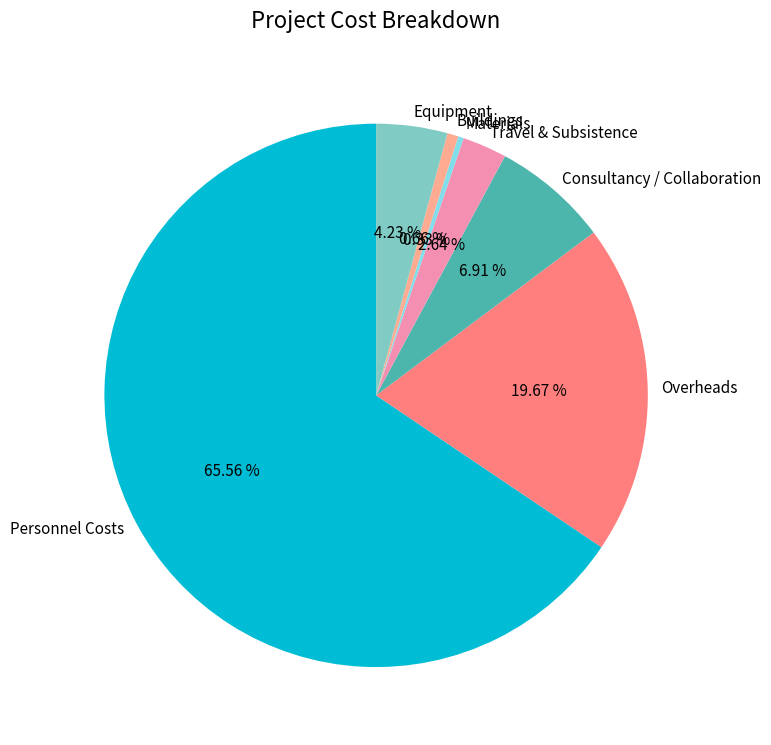

To the nearest percent, what is the difference between the largest and smallest slice percentages?

65%